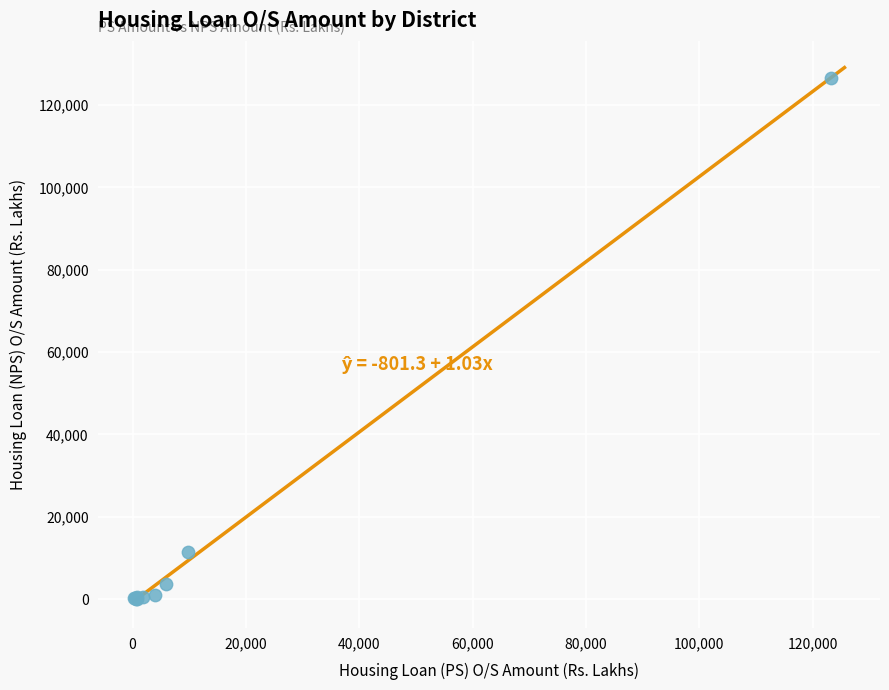

What Y value in the scatter plot is closest to 63299?

11353.1